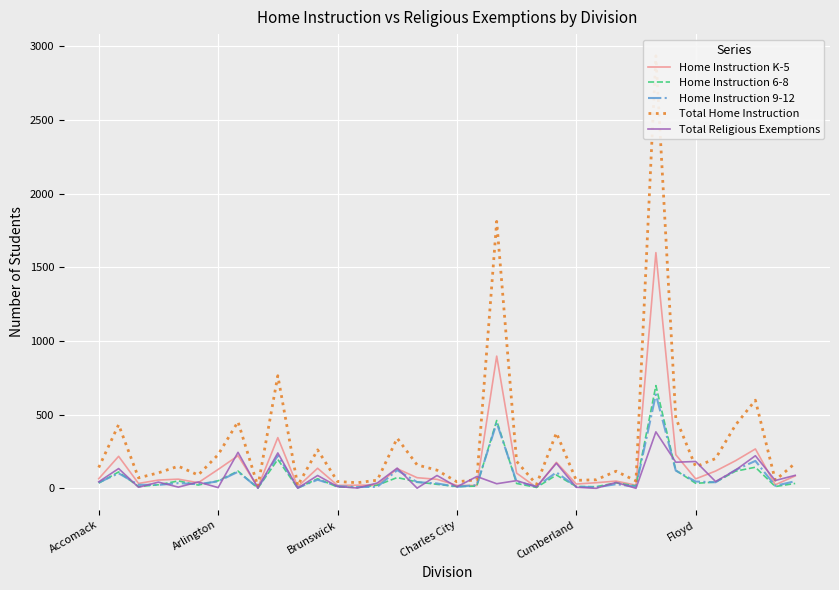

Rank the series by their maximum value, from lowest to highest.

Total Religious Exemptions, Home Instruction 9-12, Home Instruction 6-8, Home Instruction K-5, Total Home Instruction